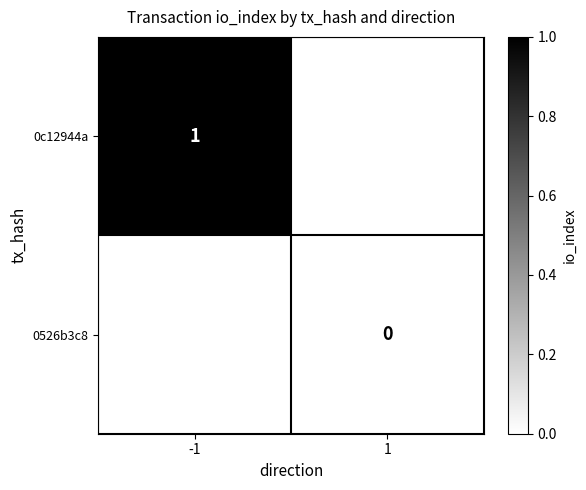

The value of 0c12944a at -1 is 1. True or false?

True